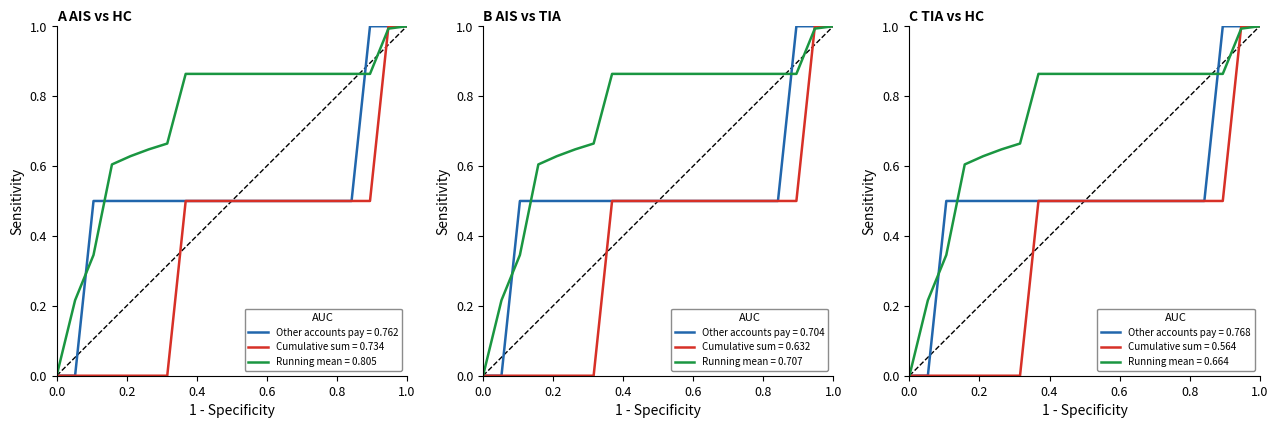

How many lines are shown in the chart?

3